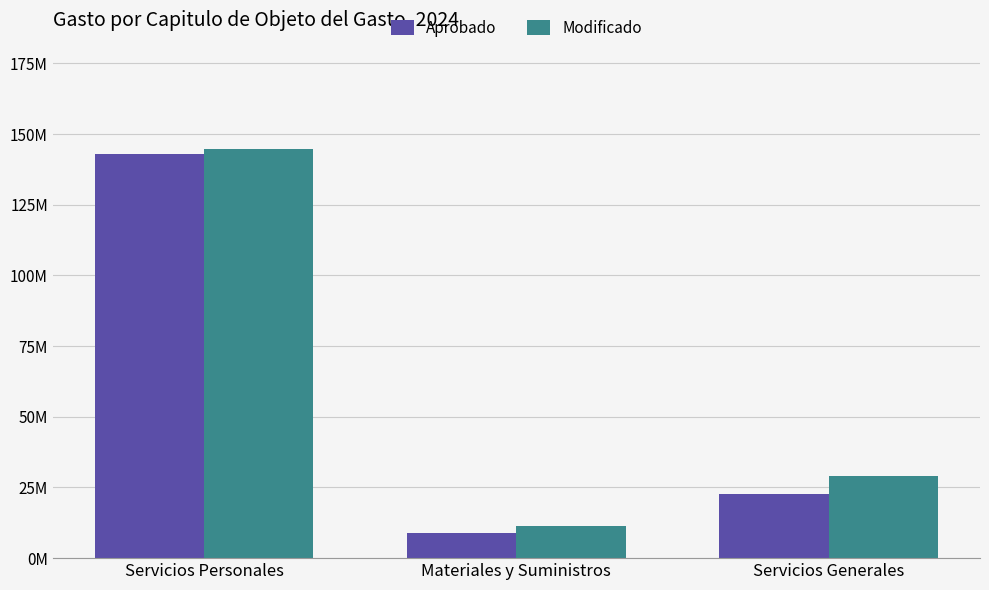

Are the bars grouped side by side (vs. stacked)?

Yes